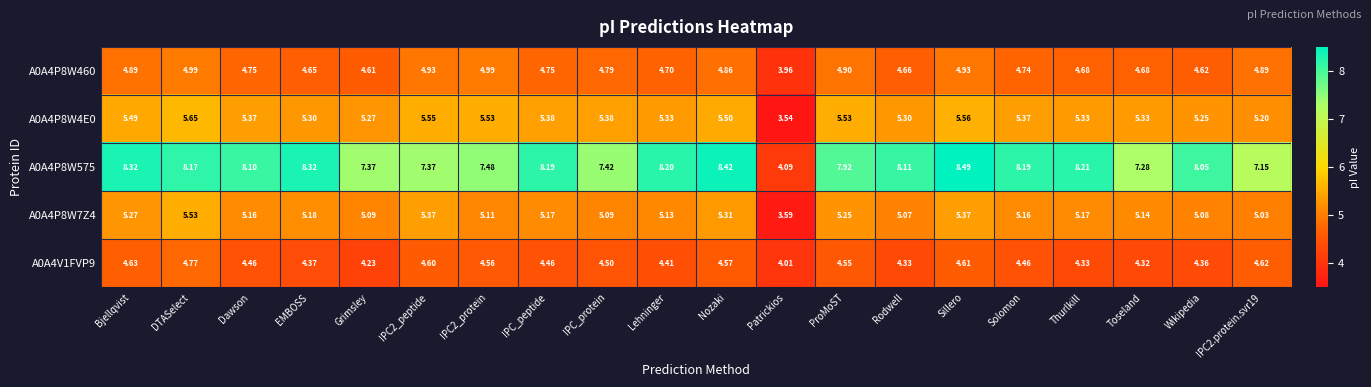

Which series has the largest range (max minus min)?

A0A4P8W575